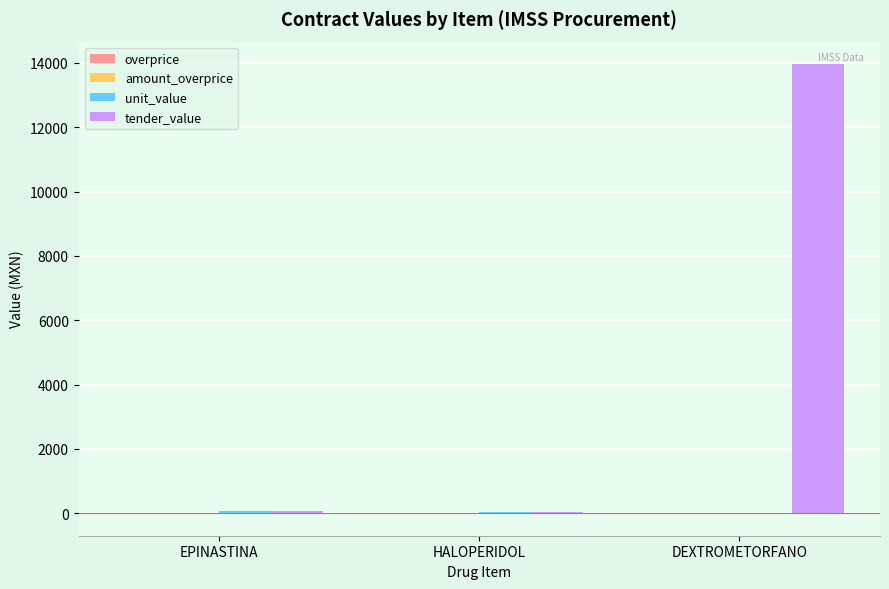

At which category is the sum across all series the highest?

DEXTROMETORFANO